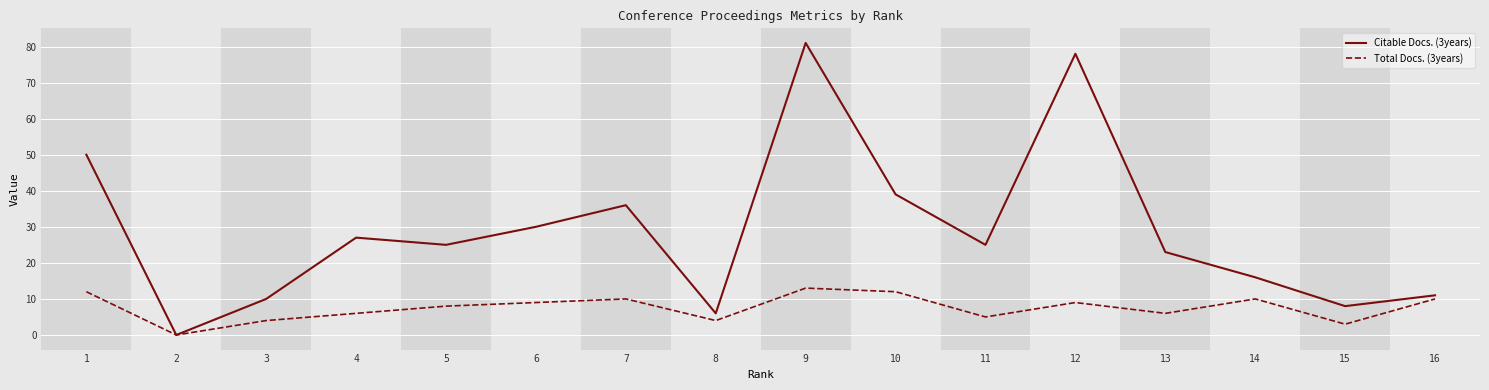

Which series has the widest spread of values?

Citable Docs. (3years)